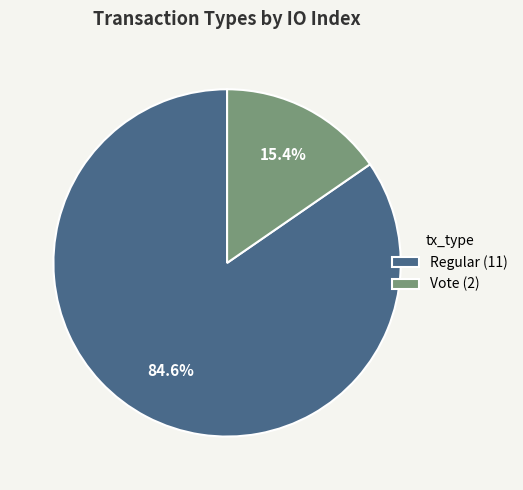

Does any single category account for the majority?

Yes